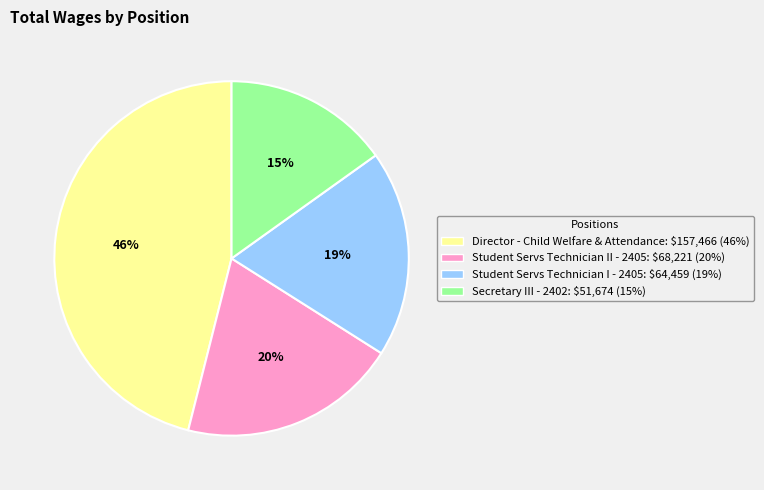

Count the number of slices in the pie.

4